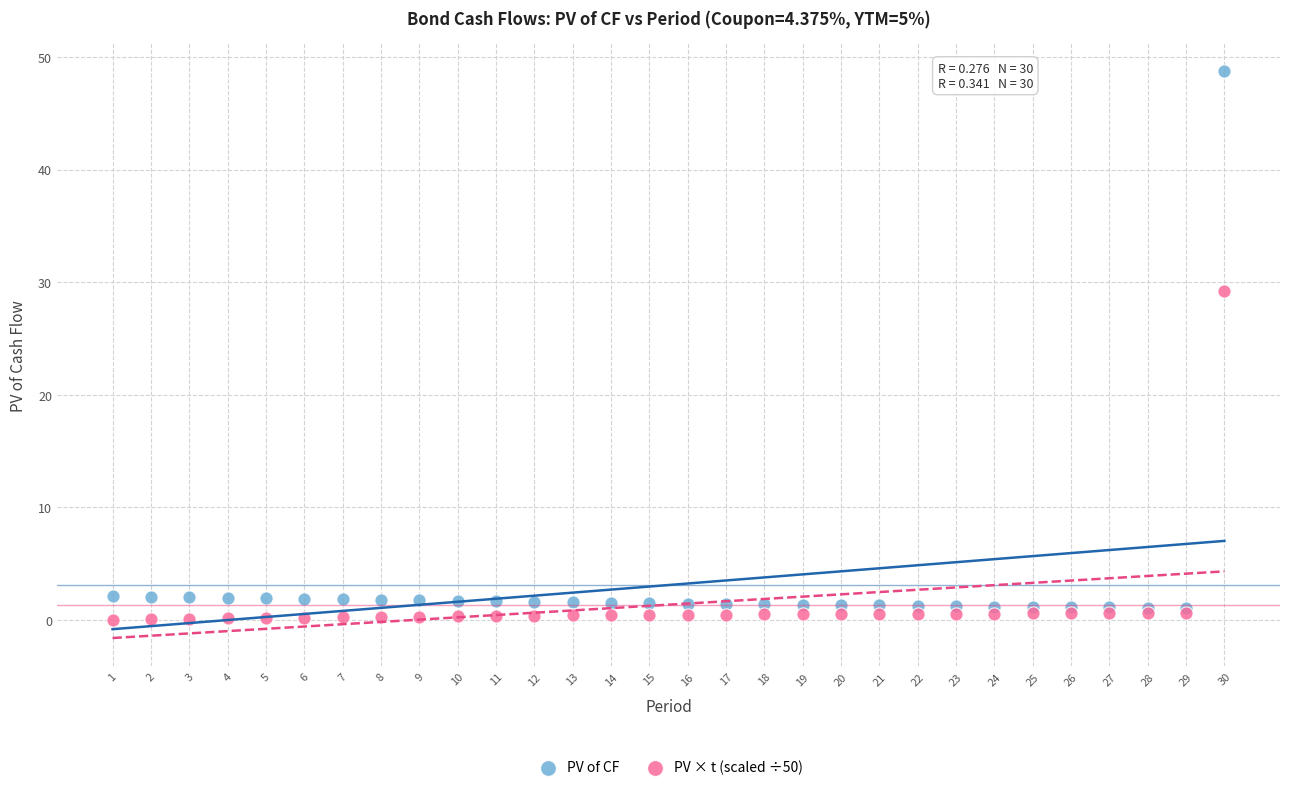

Which series has the widest spread of Y values?

PV of CF